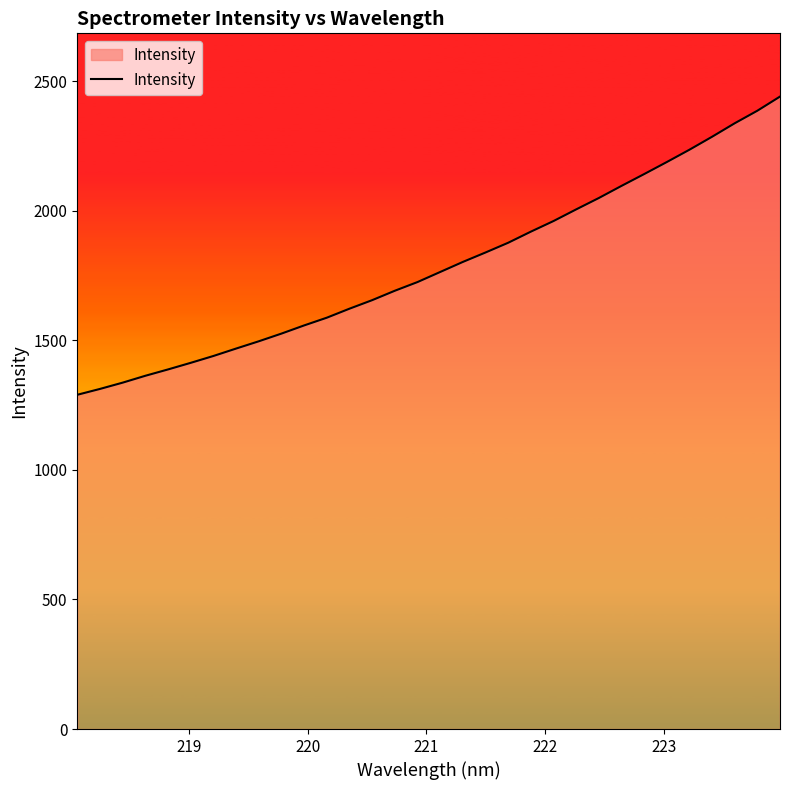

What is the smallest value displayed?

1289.6